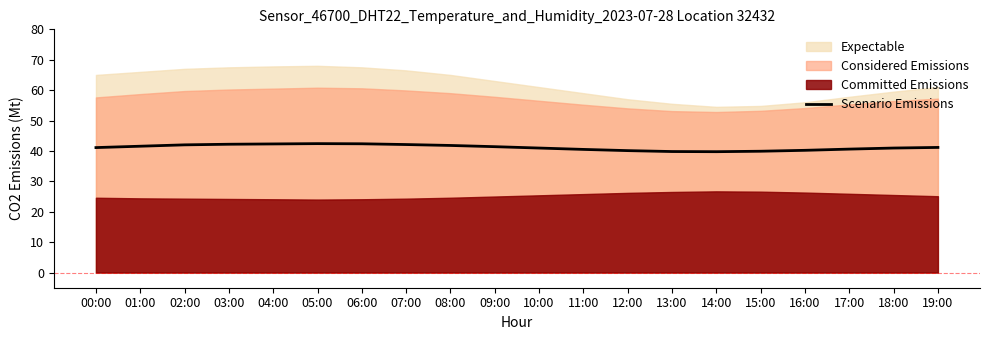

What is the maximum value shown in the chart?

42.4